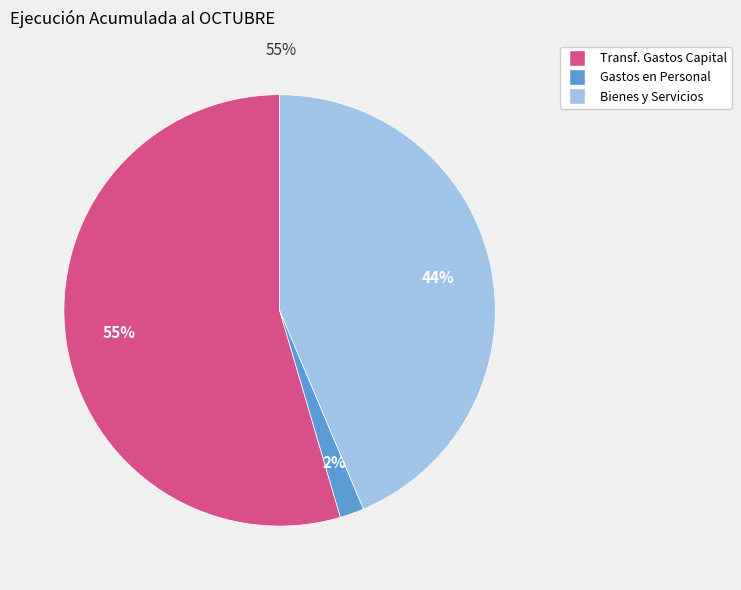

Does any single category account for the majority?

Yes